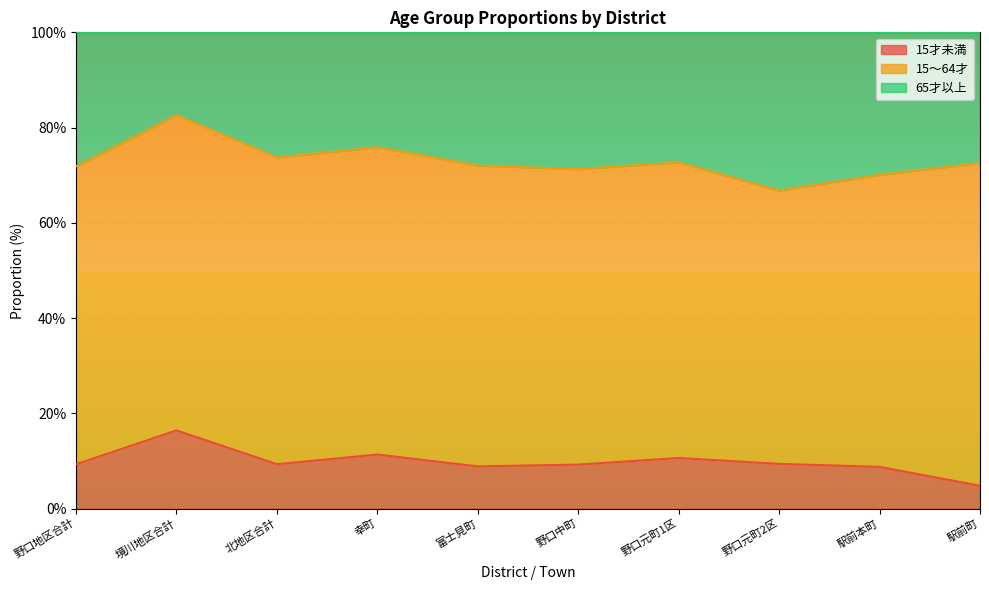

What are all the series names shown in the legend?

15才未満, 15～64才, 65才以上